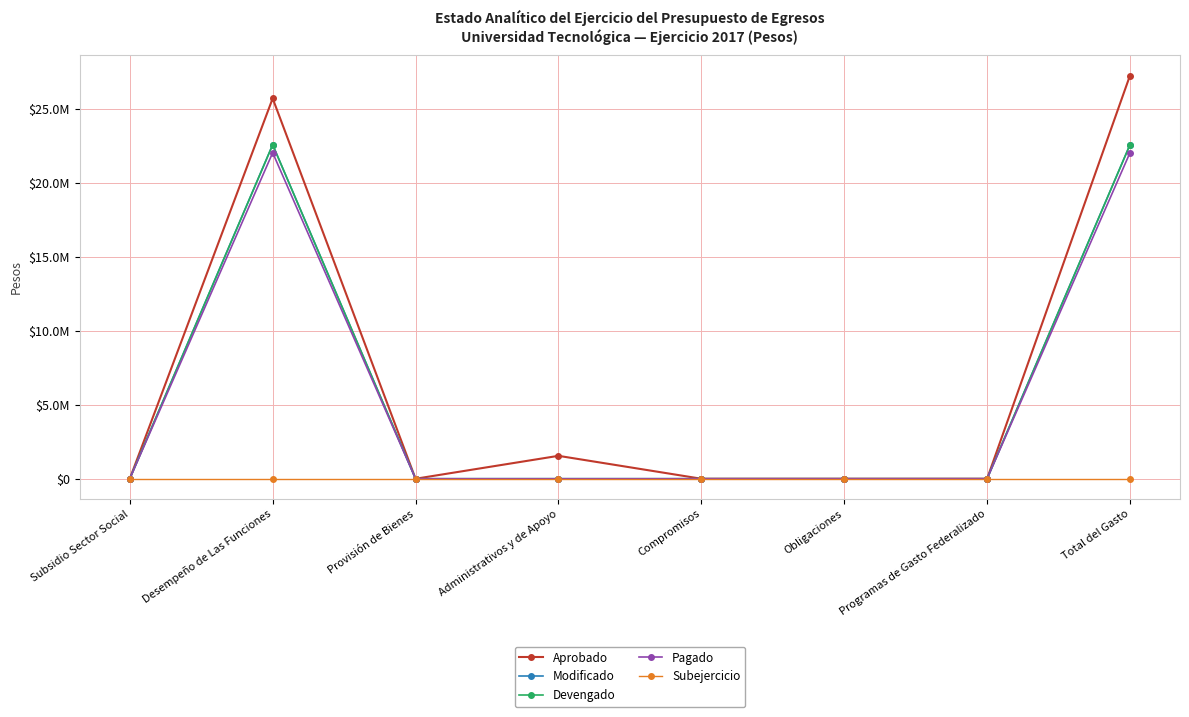

True or false: Devengado and Modificado intersect in this chart.

False